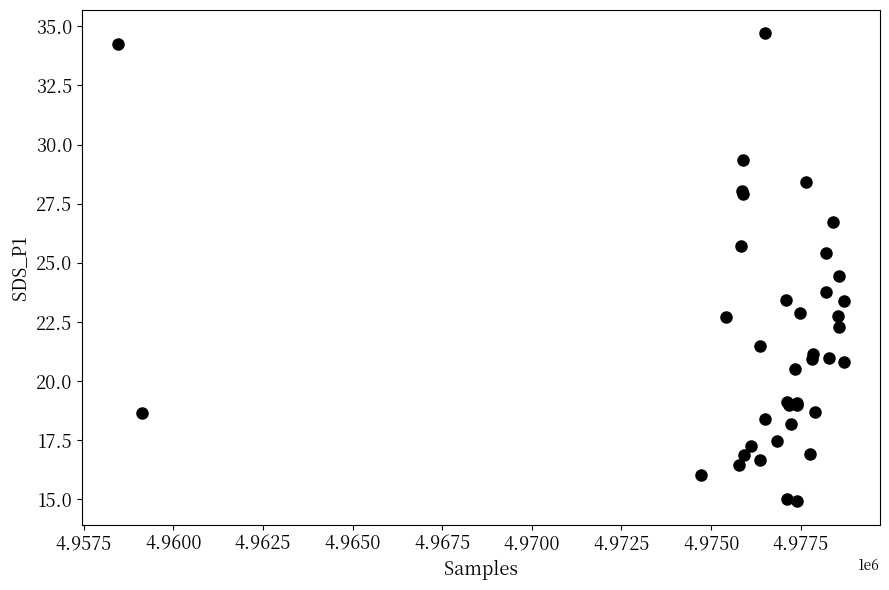

What Y value in the scatter plot is closest to 24?

23.8